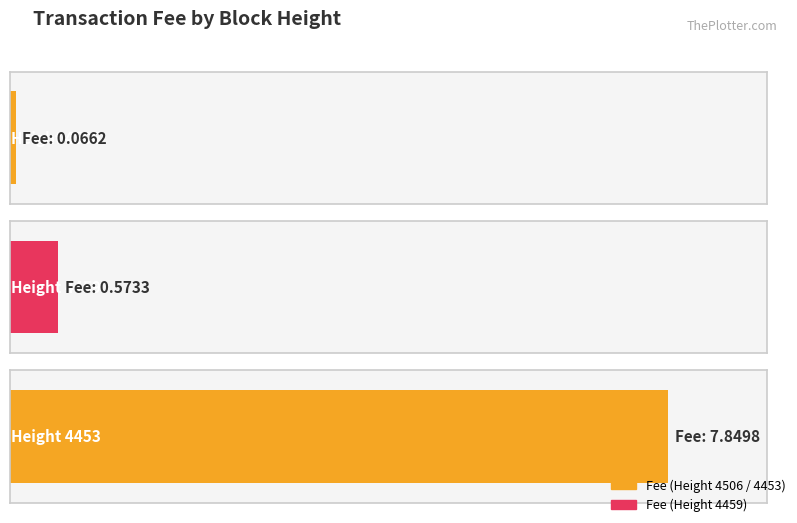

List the labels in order of value, largest first.

4453, 4459, 4506